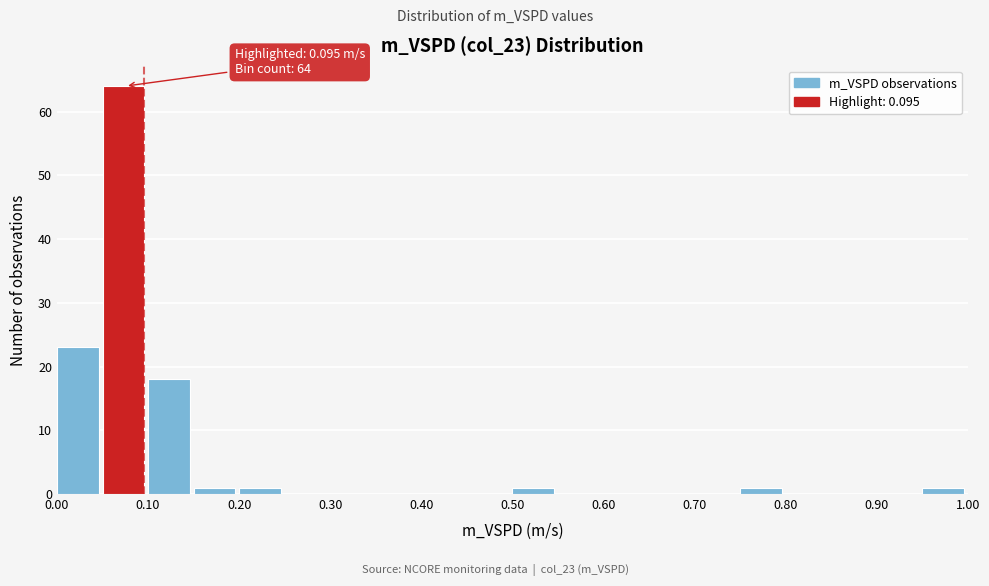

Which range on the x-axis has the tallest bar?

0.05 to 0.10